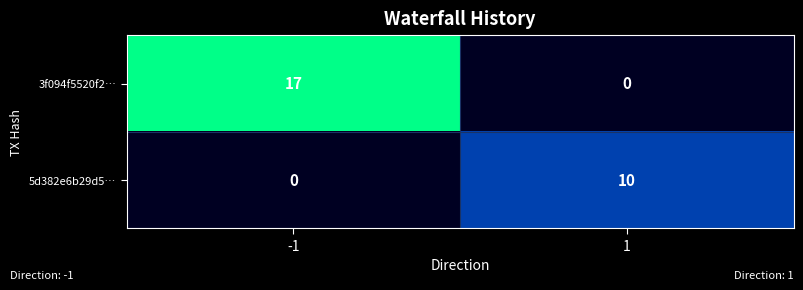

What is the highest value of the 3f094f5520f2… series?

17